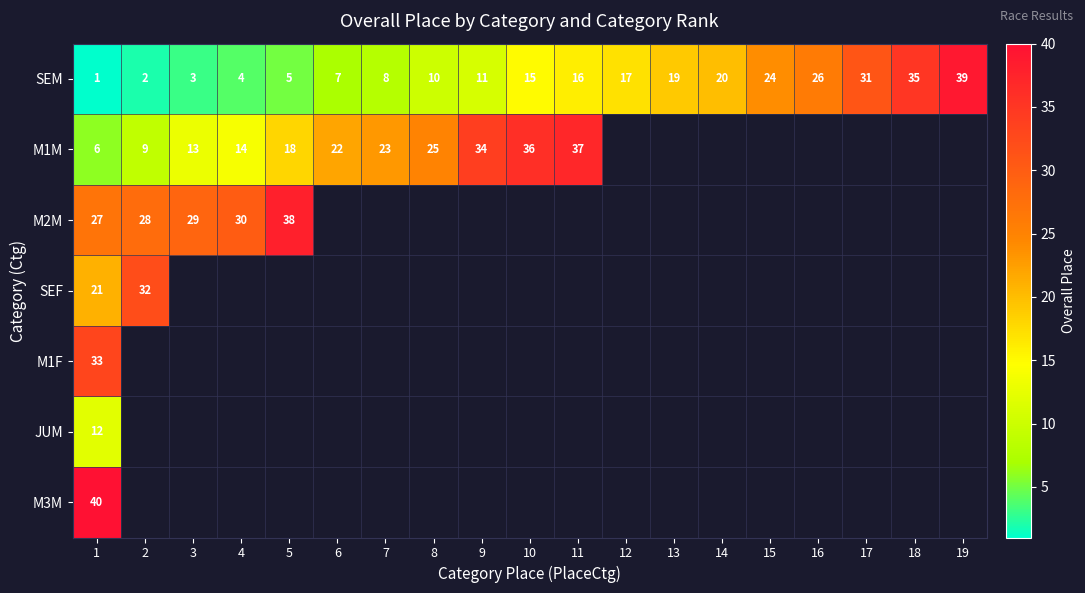

Read the SEM value at 13.

19